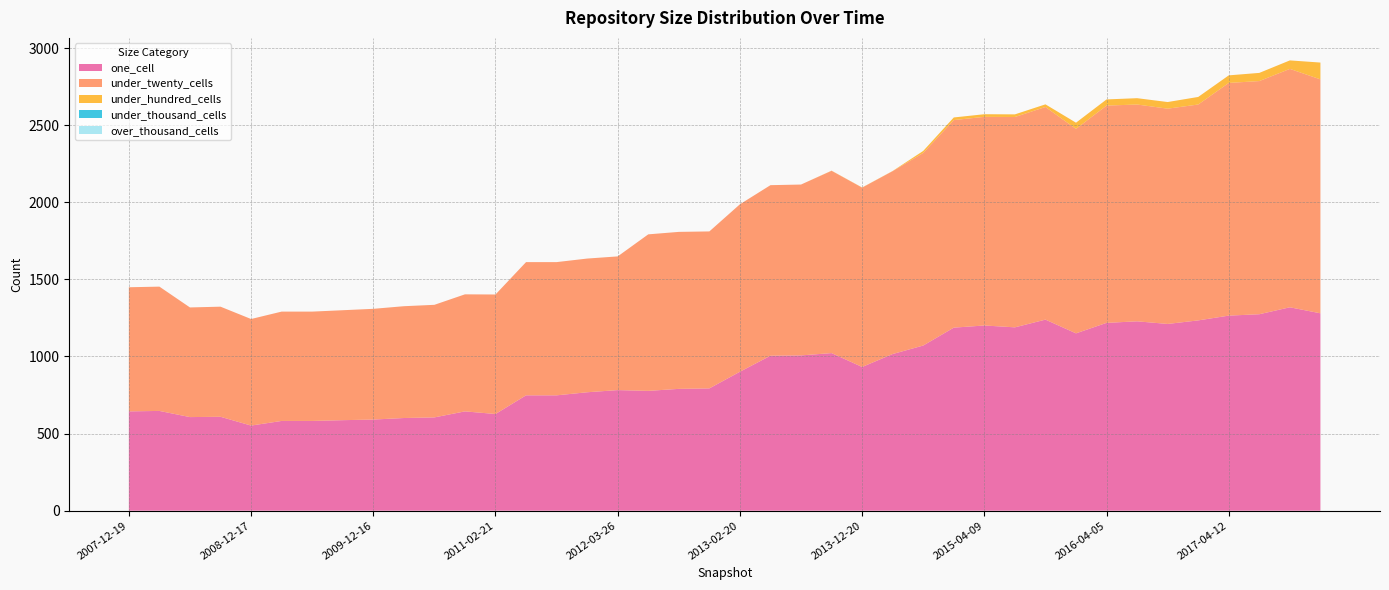

Reading left to right, list all the values displayed in this chart.

one_cell: 644	647	607	609	552	582	582	587	591	601	605	644	627	748	748	768	782	777	790	793	901	1005	1007	1022	932	1016	1071	1187	1201	1189	1239	1150	1218	1228	1211	1234	1265	1274	1319	1280
under_twenty_cells: 805	806	711	714	691	709	709	713	718	725	730	759	775	864	864	867	867	1015	1018	1018	1086	1106	1108	1182	1163	1186	1249	1346	1353	1364	1379	1326	1409	1406	1396	1400	1509	1512	1546	1517
under_hundred_cells: 0	0	0	0	0	0	0	0	0	0	0	0	0	0	0	0	0	0	0	0	0	0	0	1	1	1	13	17	17	17	17	40	40	41	43	49	49	53	55	109
under_thousand_cells: 0	0	0	0	0	0	0	0	0	0	0	0	0	0	0	0	0	0	0	0	0	0	0	0	0	0	0	0	0	0	0	0	0	0	0	0	0	0	0	0
over_thousand_cells: 0	0	0	0	0	0	0	0	0	0	0	0	0	0	0	0	0	0	0	0	0	0	0	0	0	0	0	0	0	0	0	0	0	0	0	0	0	0	0	0